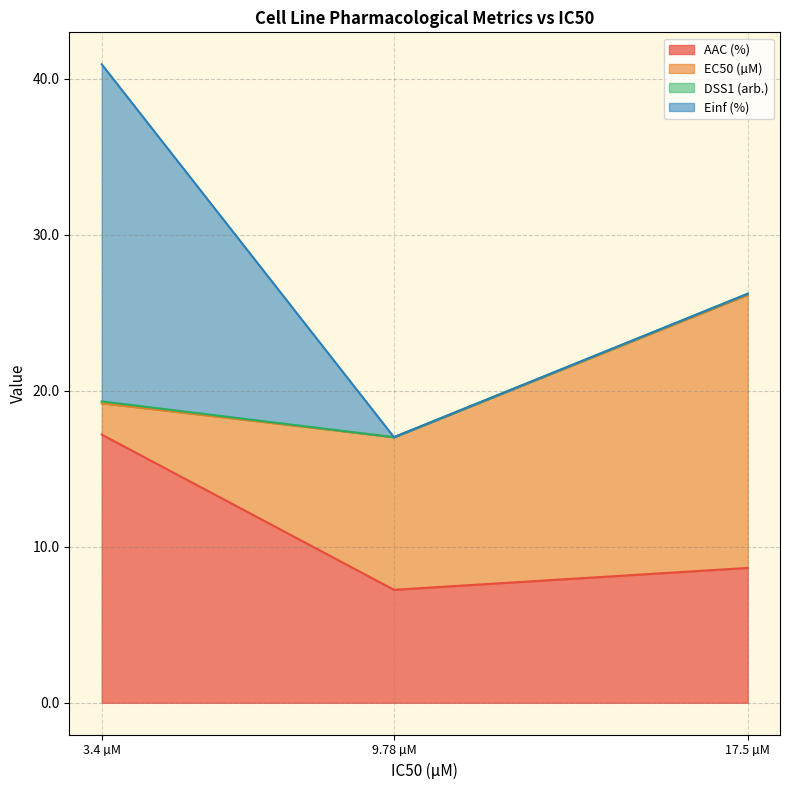

Which series changed the most between 3.4 and 9.78?

Einf (%)